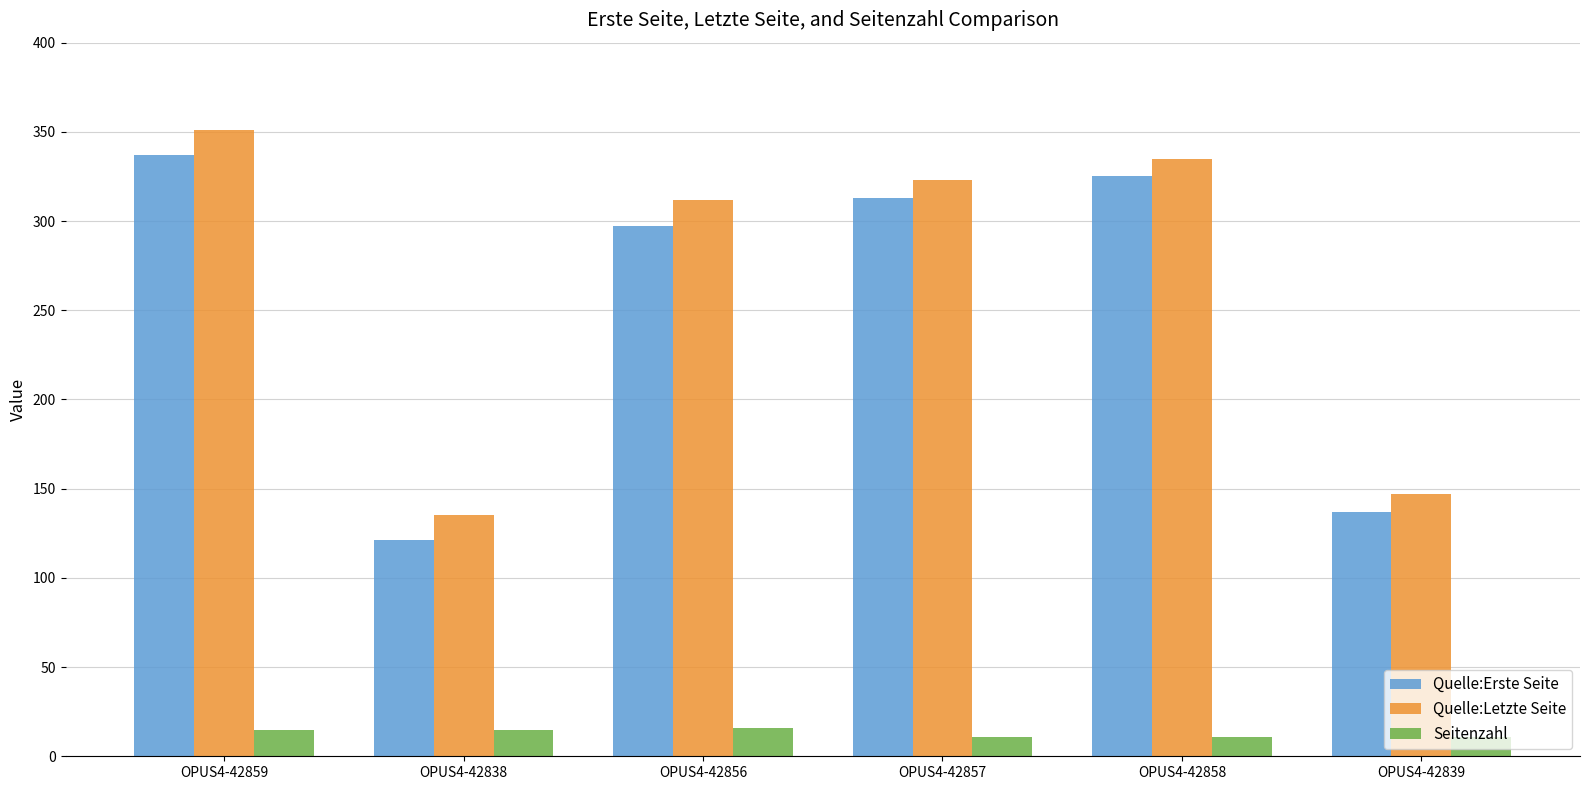

What is the value of the Quelle:Erste Seite bar at the 4th from the left?

313